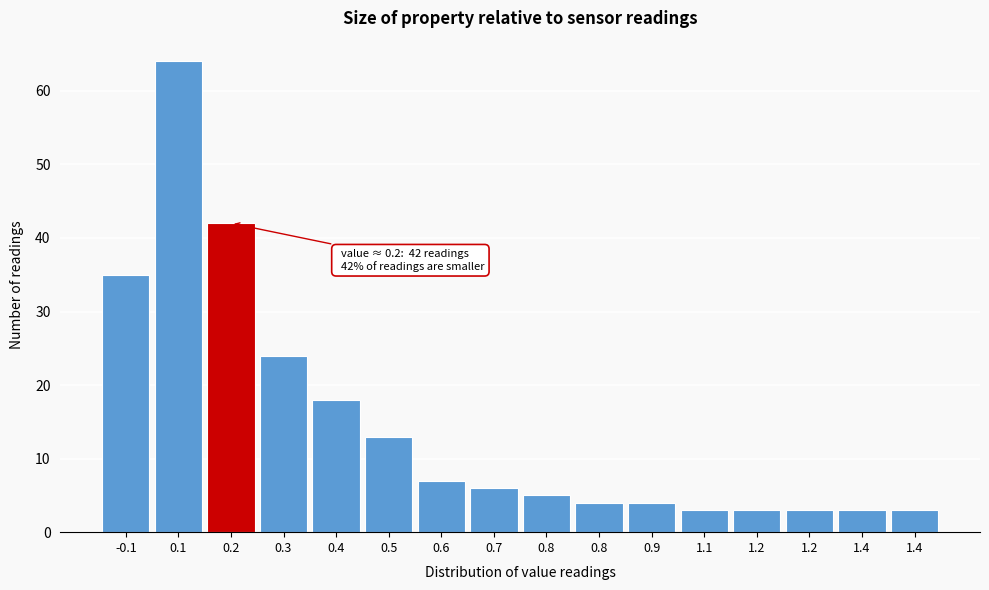

How many values are below 6?

8